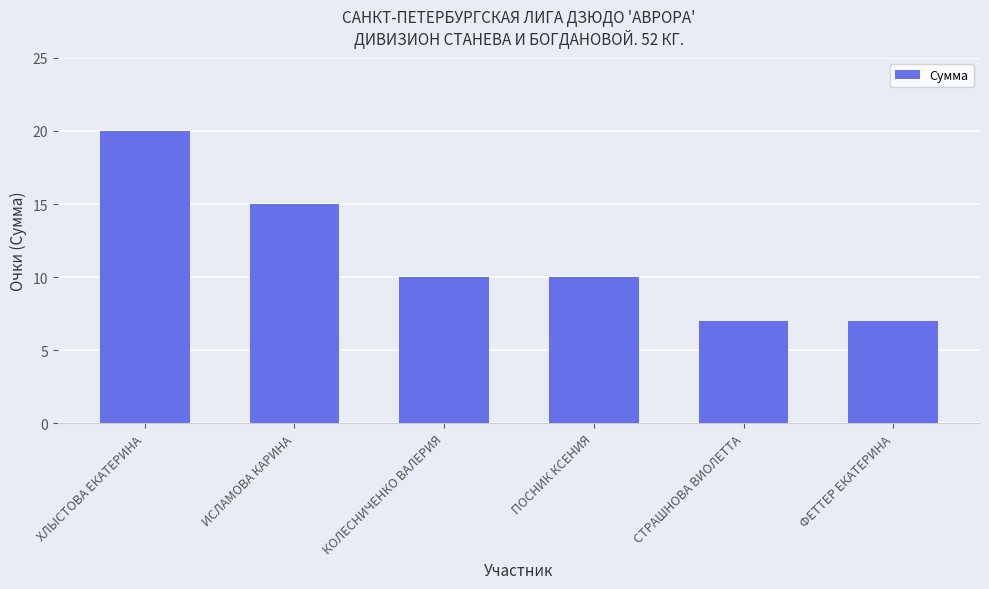

What is the change in value from КОЛЕСНИЧЕНКО ВАЛЕРИЯ to СТРАШНОВА ВИОЛЕТТА?

-3